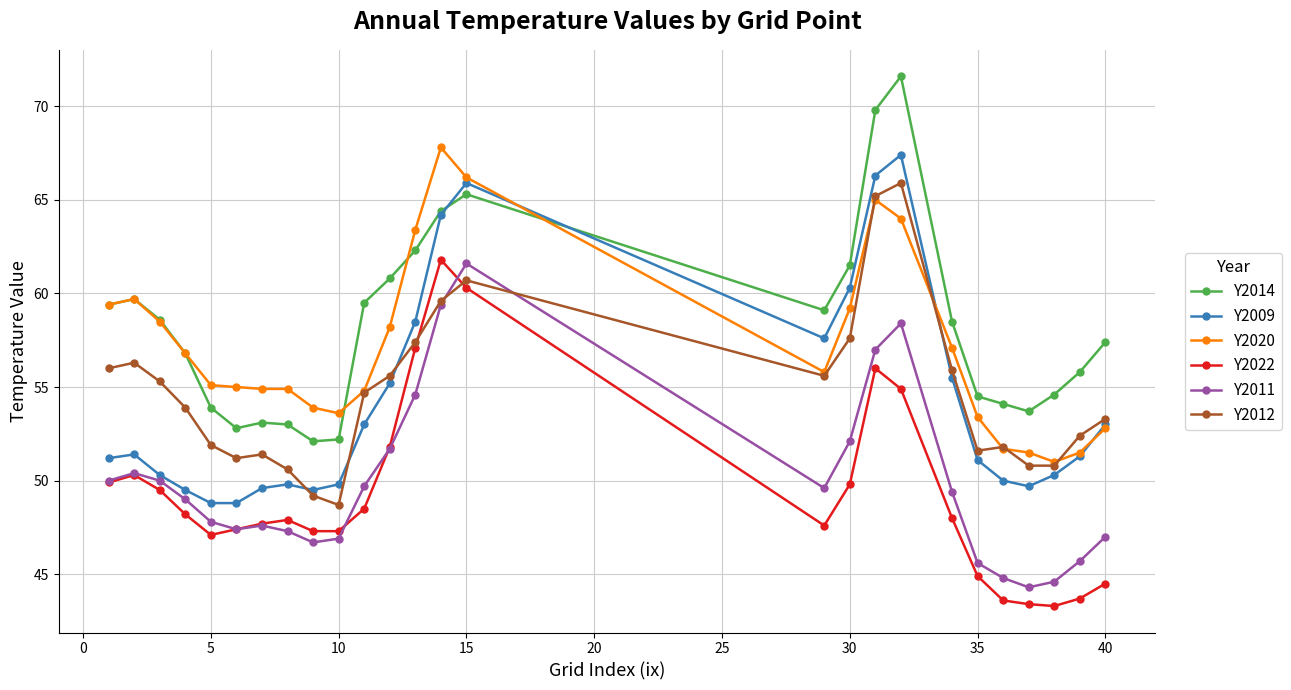

What is the greatest value displayed?

71.6